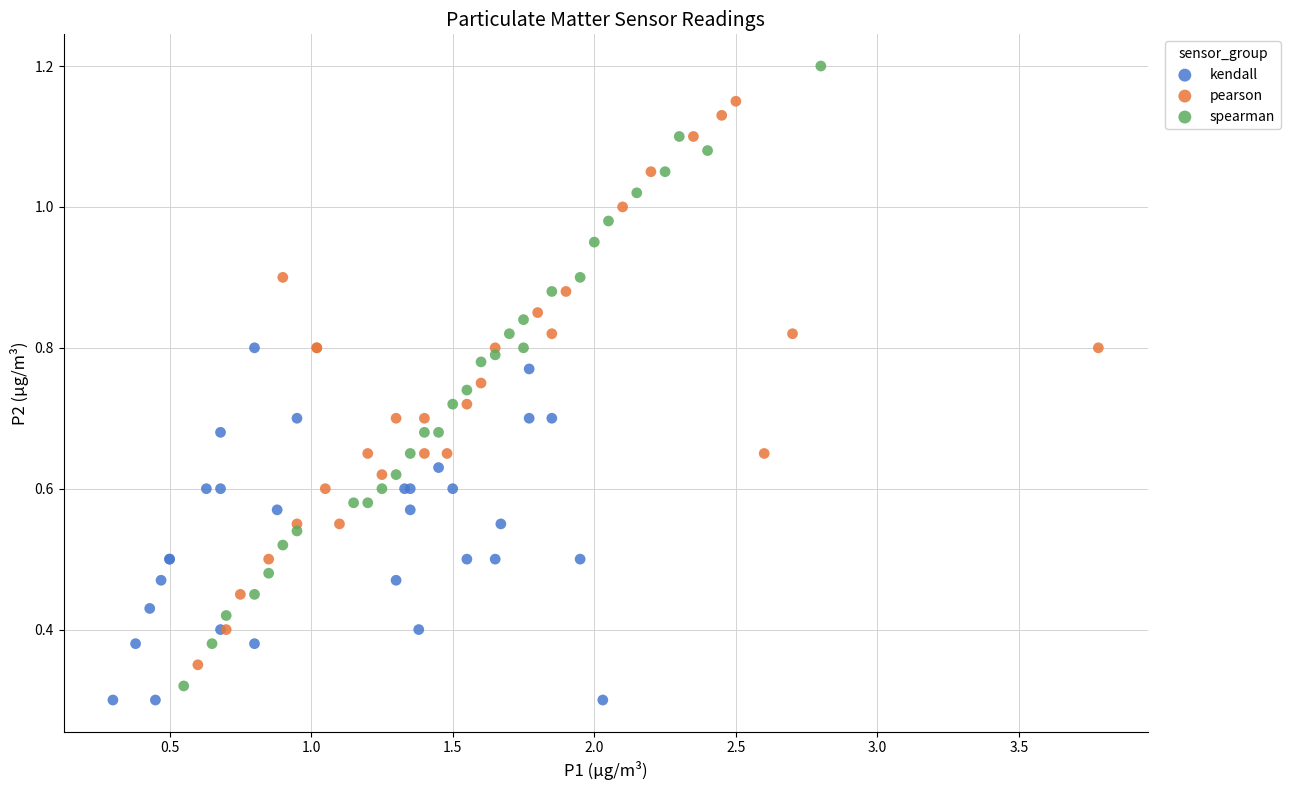

Which series reaches the maximum Y coordinate?

spearman